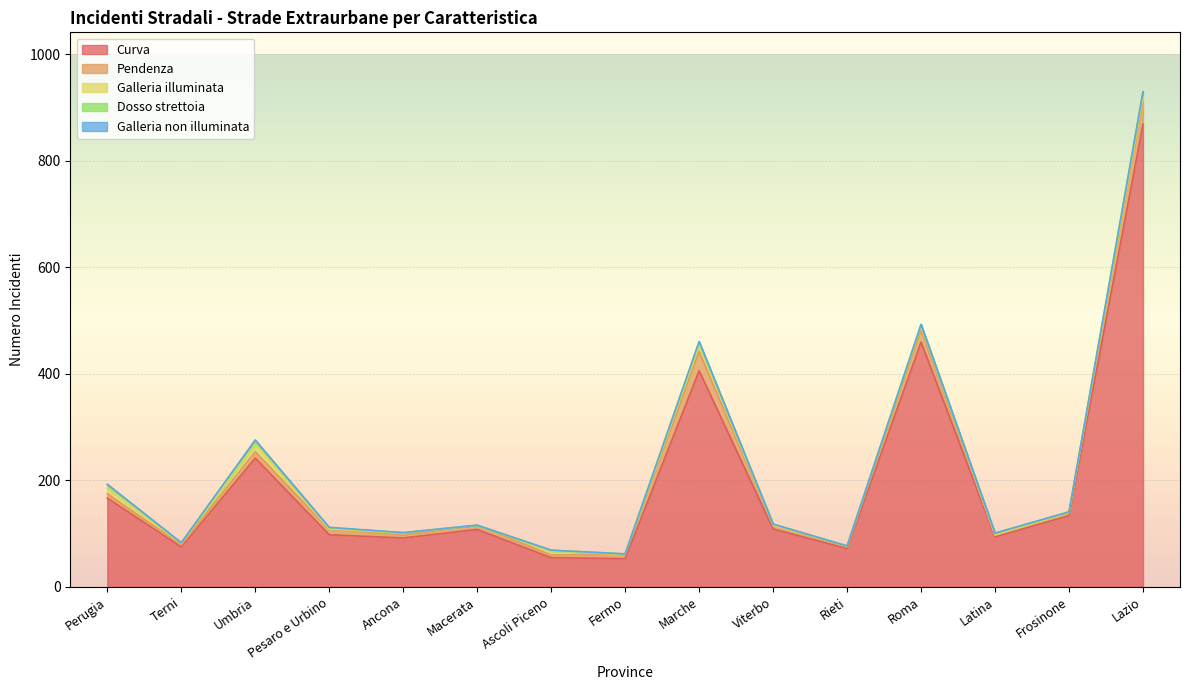

The Galleria non illuminata series shows 0 at Terni. True or false?

True